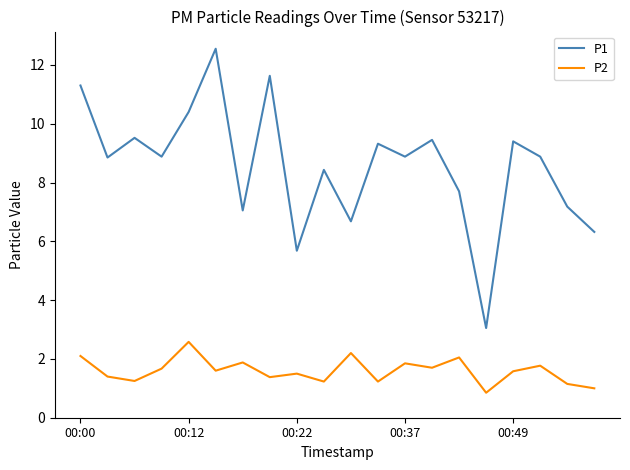

True or false: P1 and P2 cross at least once.

False